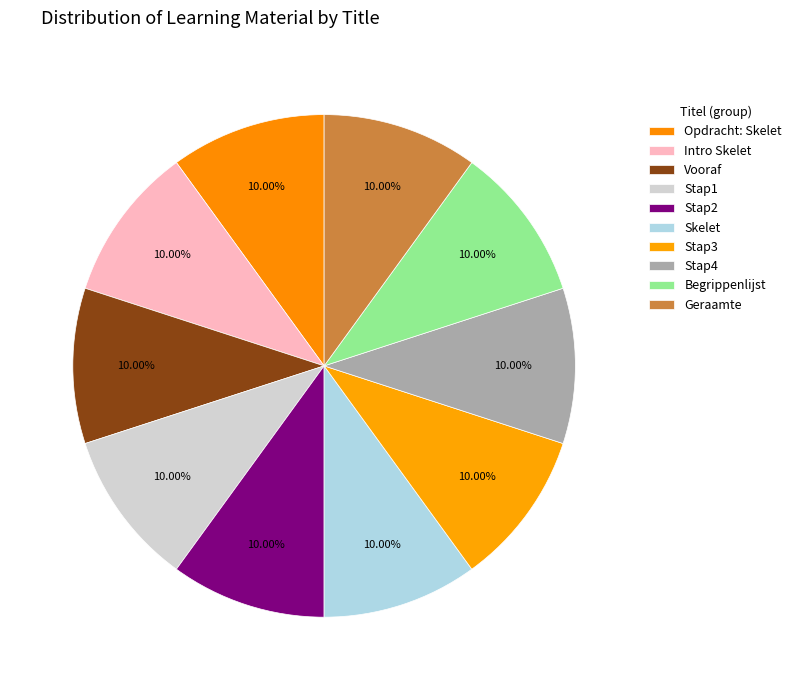

Which has a higher value, Stap1 or Intro Skelet?

Stap1